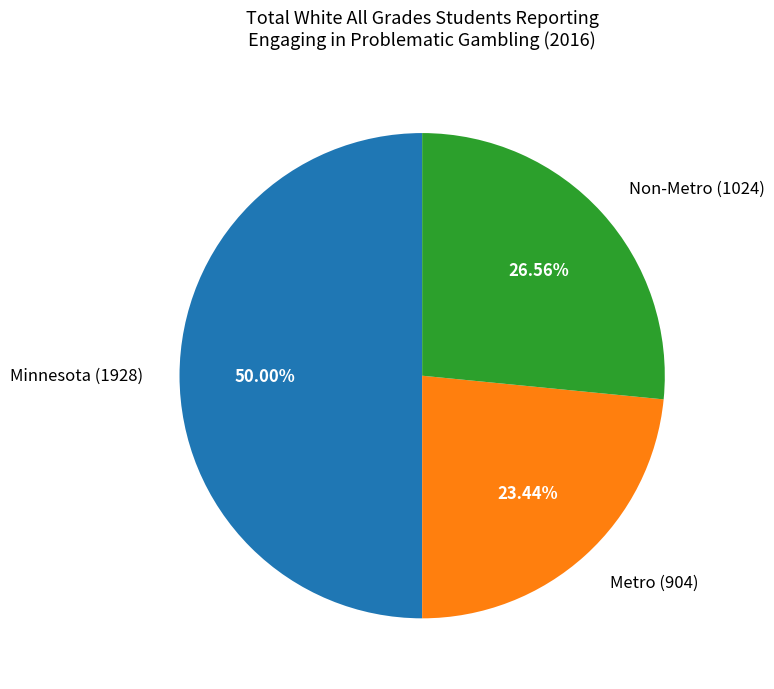

What is the smallest slice in the pie chart?

Metro